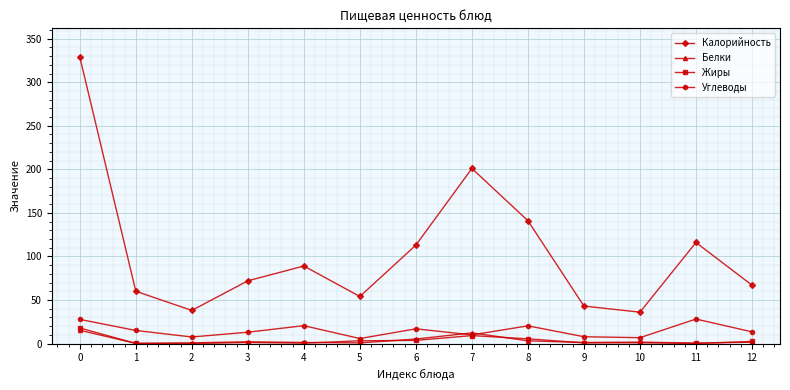

What is the highest value of the Углеводы series?

28.1